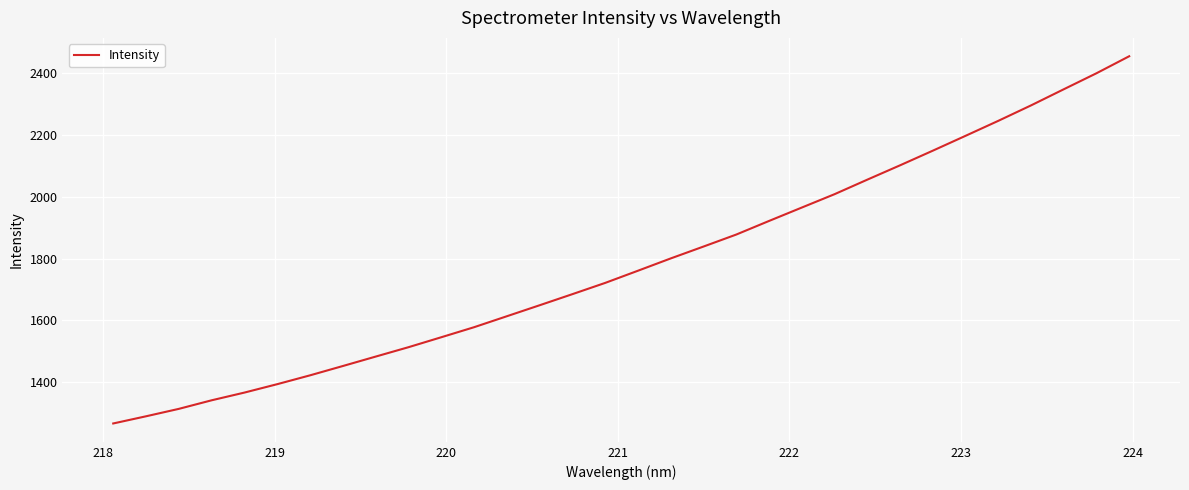

What is the smallest value displayed?

1266.4